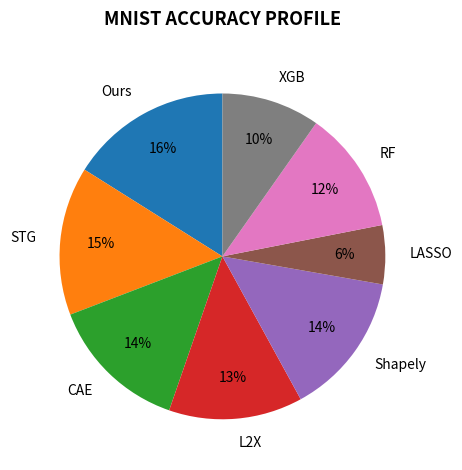

To the nearest percent, what percentage of the pie is CAE?

14%